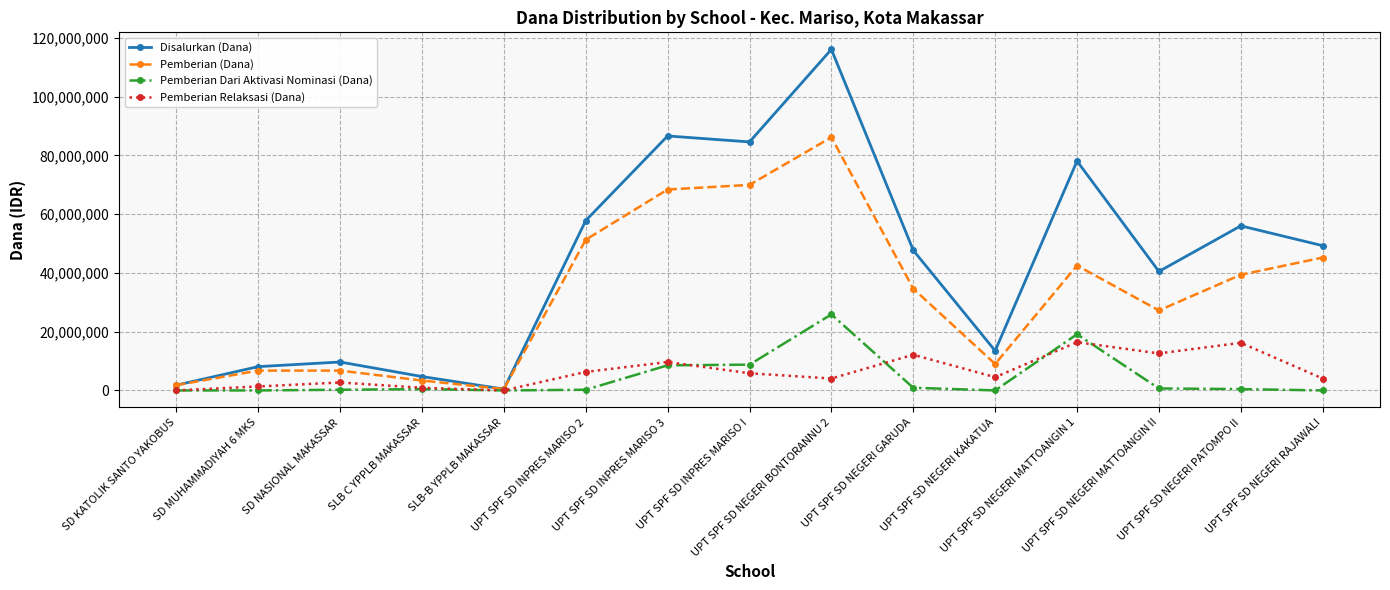

True or false: Pemberian Dari Aktivasi Nominasi (Dana) has a value of 900000 at UPT SPF SD NEGERI GARUDA.

True